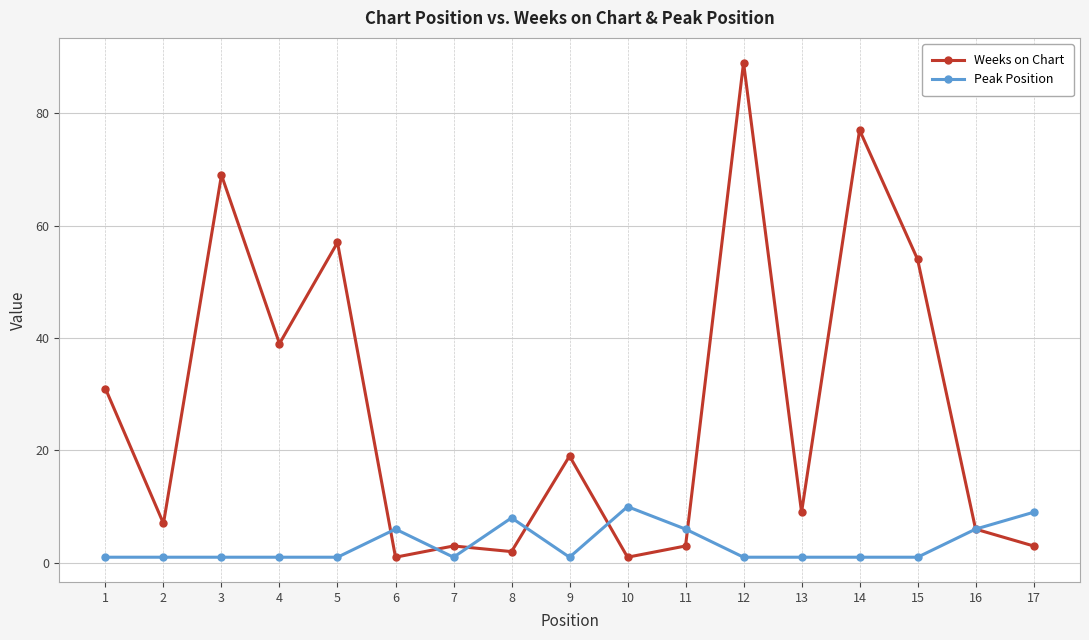

What are all the series names shown in the legend?

Weeks on Chart, Peak Position